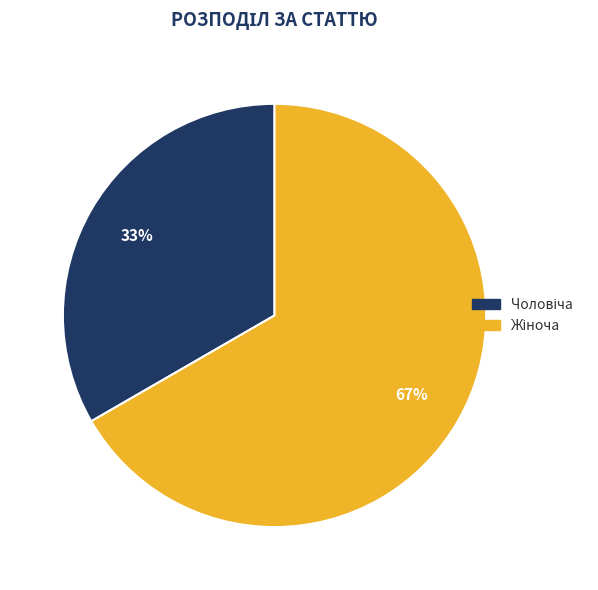

To the nearest percent, what is the average slice percentage?

50%